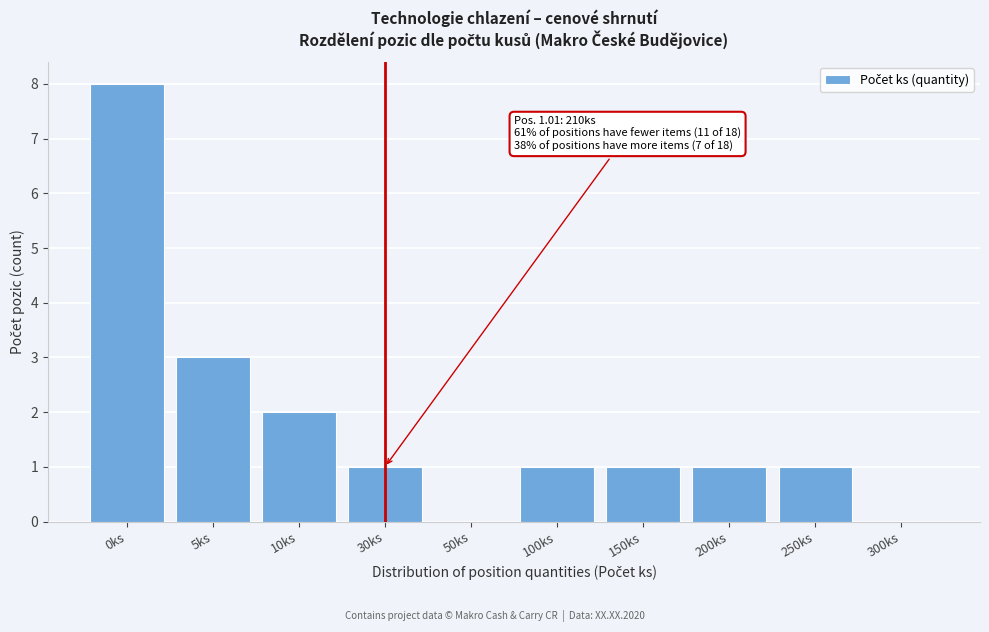

Reading right to left, extract all data points from this chart.

300ks=0	250ks=1	200ks=1	150ks=1	100ks=1	50ks=0	30ks=1	10ks=2	5ks=3	0ks=8